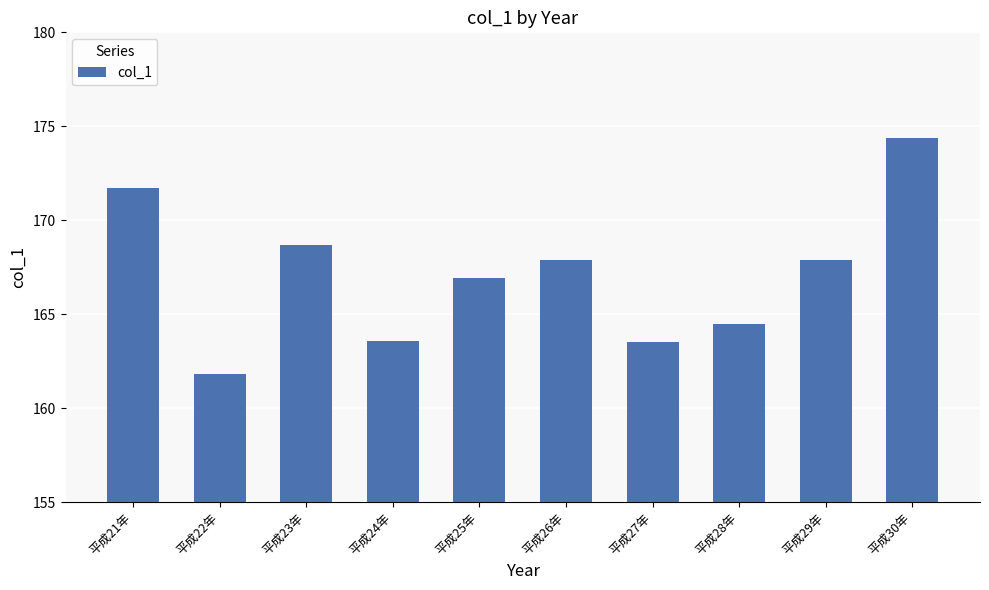

The value at 平成22年 is 223.2. True or false?

False